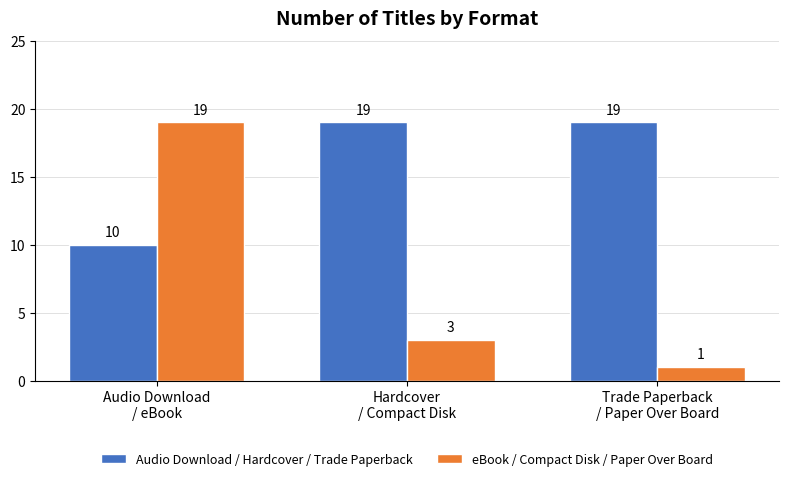

The eBook / Compact Disk / Paper Over Board series shows 7 at Audio Download
/ eBook. True or false?

False